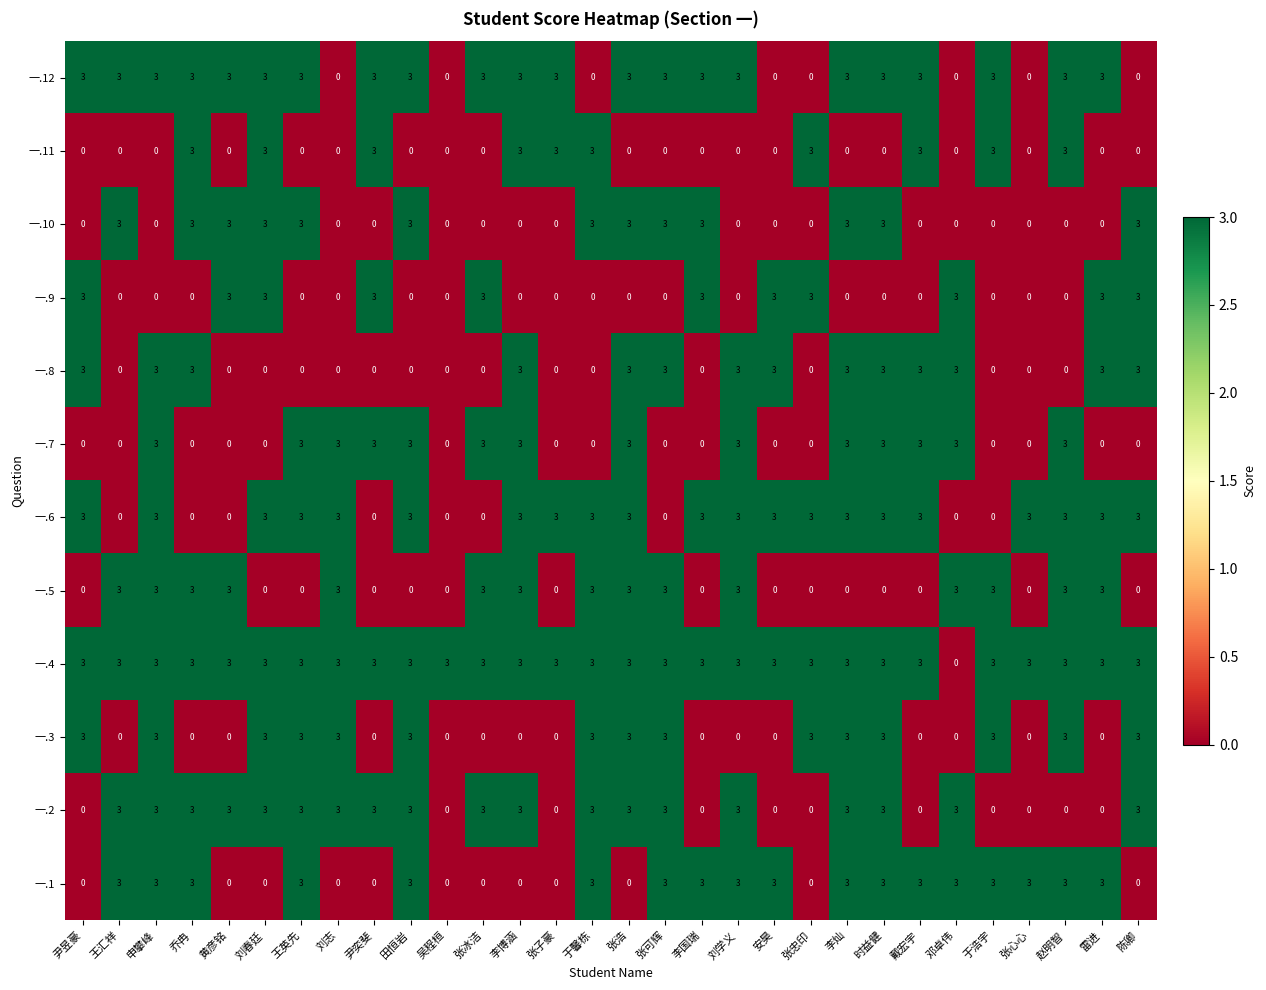

What is the spread (max minus min) of values at 雷进?

3